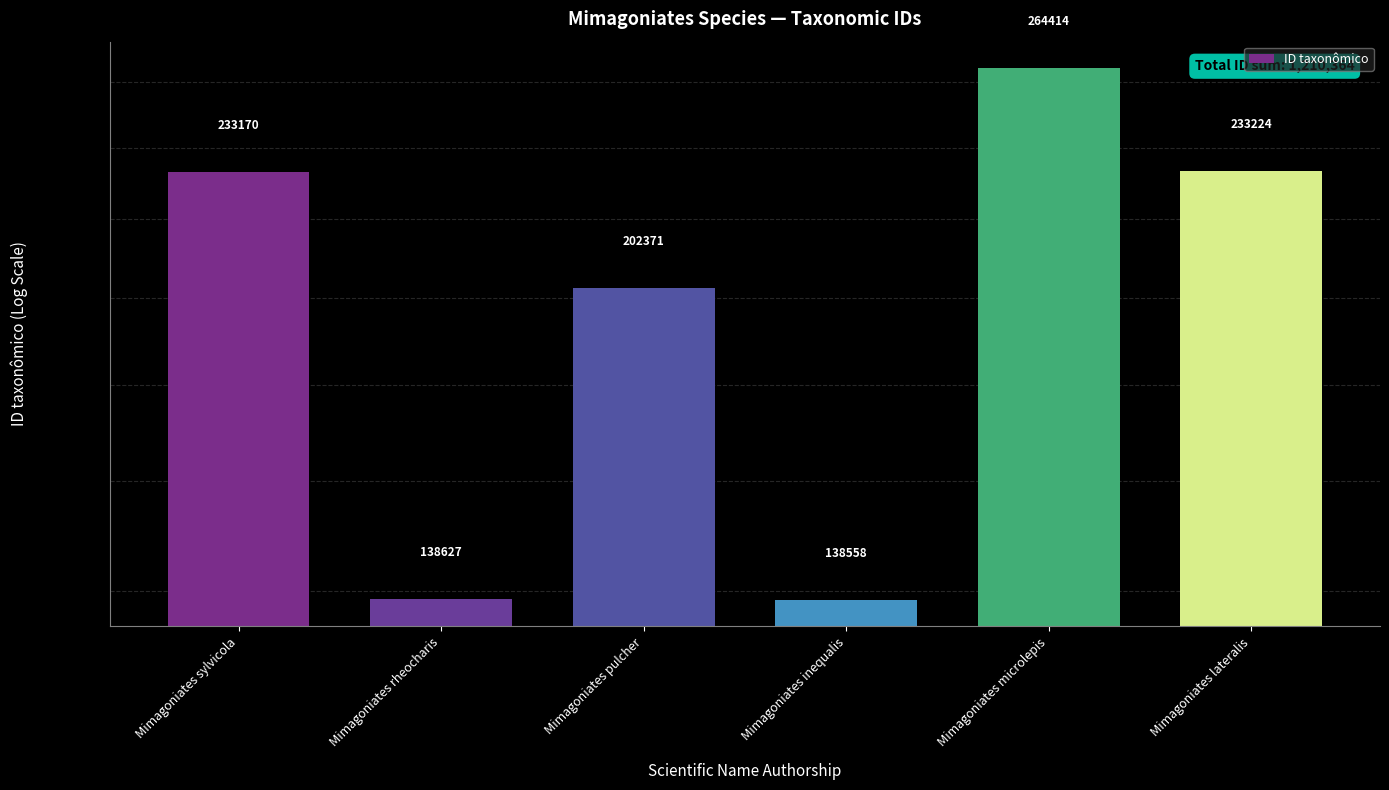

How many data points are above 233170?

2